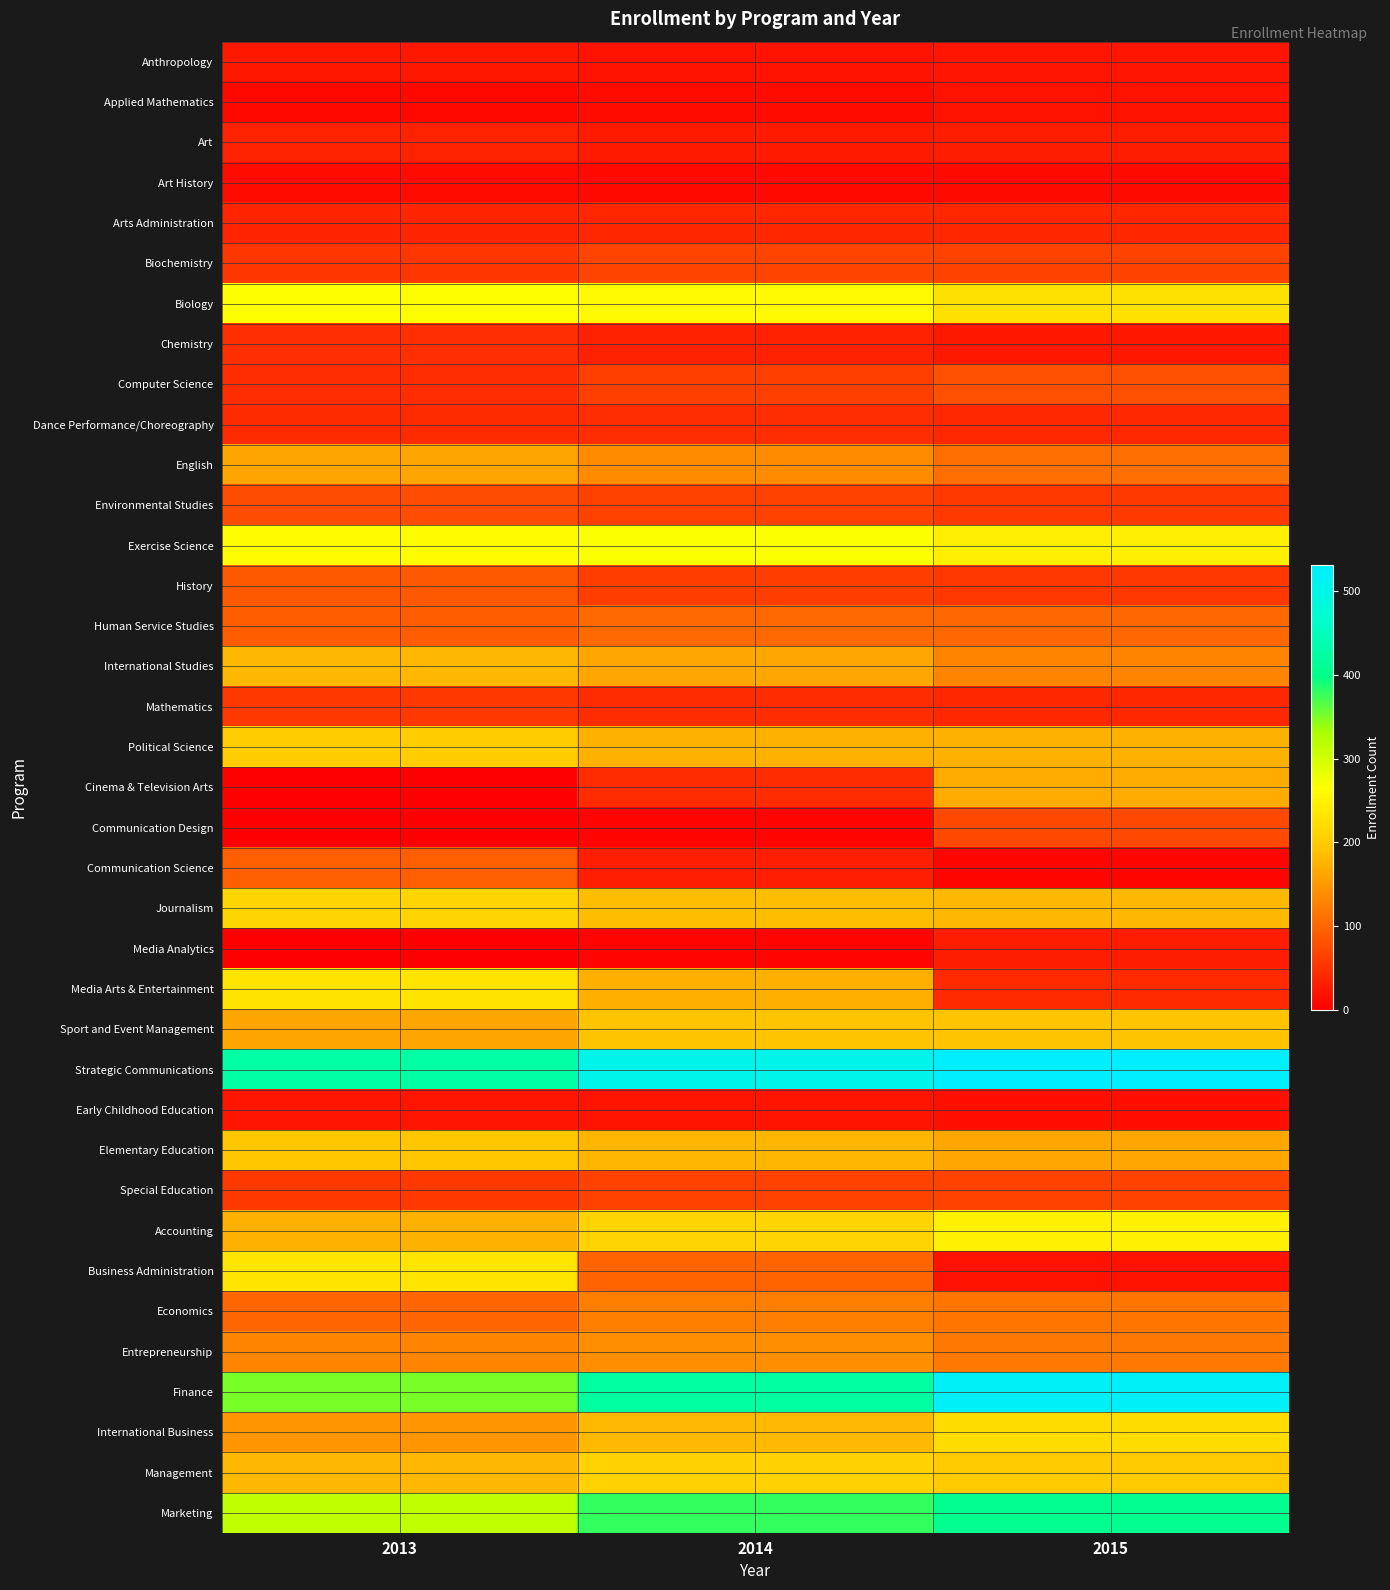

Reading left to right, transcribe all the data shown in this chart.

Anthropology: 2013=24	2014=18	2015=21
Applied Mathematics: 2013=9	2014=12	2015=18
Art: 2013=34	2014=26	2015=30
Art History: 2013=12	2014=10	2015=11
Arts Administration: 2013=37	2014=38	2015=38
Biochemistry: 2013=53	2014=67	2015=65
Biology: 2013=265	2014=258	2015=228
Chemistry: 2013=47	2014=33	2015=24
Computer Science: 2013=45	2014=63	2015=79
Dance Performance/Choreography: 2013=43	2014=45	2015=40
English: 2013=161	2014=136	2015=108
Environmental Studies: 2013=76	2014=65	2015=57
Exercise Science: 2013=263	2014=268	2015=245
History: 2013=88	2014=62	2015=54
Human Service Studies: 2013=92	2014=103	2015=102
International Studies: 2013=180	2014=163	2015=130
Mathematics: 2013=56	2014=44	2015=39
Political Science: 2013=202	2014=174	2015=174
Cinema & Television Arts: 2013=0	2014=44	2015=167
Communication Design: 2013=0	2014=5	2015=72
Communication Science: 2013=94	2014=32	2015=6
Journalism: 2013=211	2014=185	2015=180
Media Analytics: 2013=0	2014=5	2015=30
Media Arts & Entertainment: 2013=231	2014=172	2015=42
Sport and Event Management: 2013=161	2014=192	2015=192
Strategic Communications: 2013=426	2014=504	2015=531
Early Childhood Education: 2013=21	2014=20	2015=16
Elementary Education: 2013=194	2014=178	2015=163
Special Education: 2013=56	2014=65	2015=65
Accounting: 2013=174	2014=210	2015=248
Business Administration: 2013=233	2014=98	2015=18
Economics: 2013=99	2014=124	2015=115
Entrepreneurship: 2013=129	2014=139	2015=118
Finance: 2013=351	2014=419	2015=521
International Business: 2013=147	2014=182	2015=220
Management: 2013=180	2014=208	2015=199
Marketing: 2013=315	2014=378	2015=405